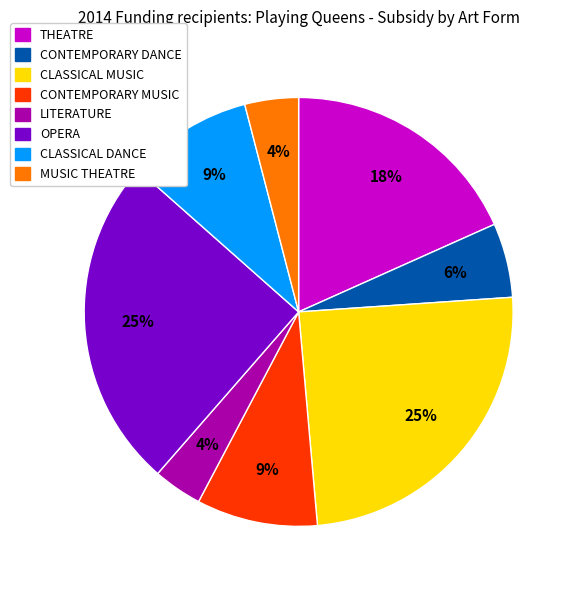

Is there a majority slice in this chart?

No